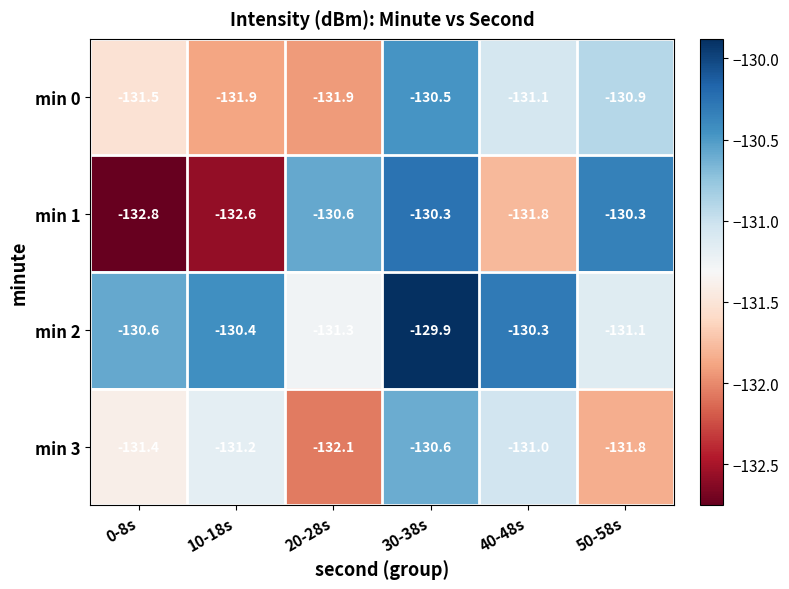

The value of min 1 at 40-48s is -66.8. True or false?

False